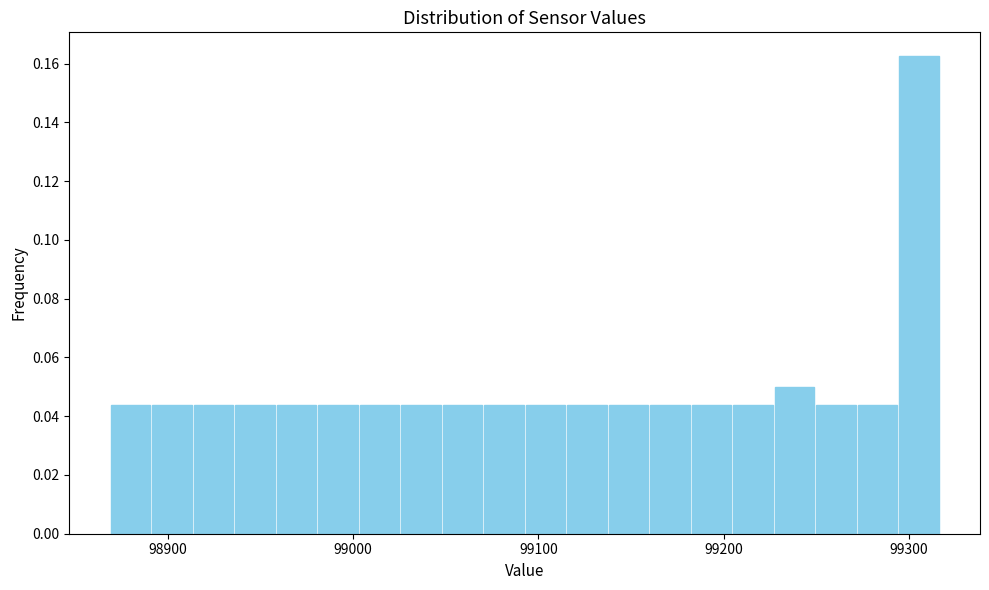

Read against the x-axis, roughly where is the centre of the tallest bar?

99310